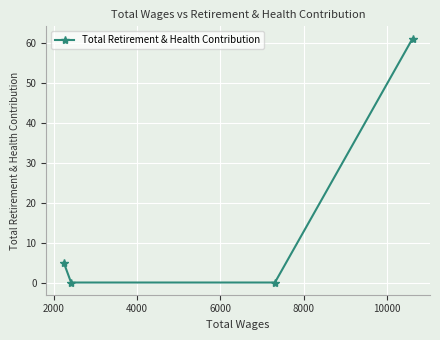

What is the difference between the maximum and minimum values?

61